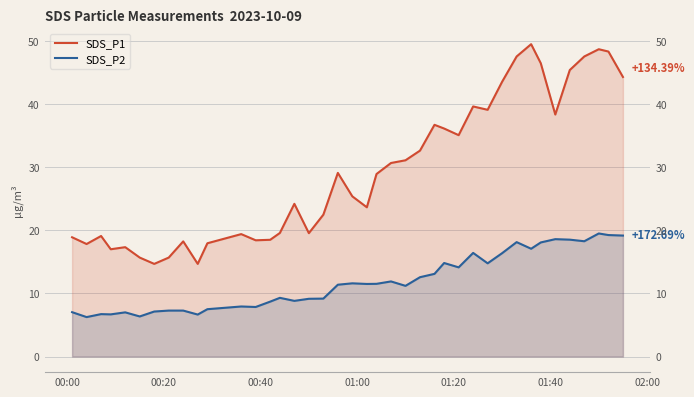

At 02:00, list the series in order from largest to smallest.

SDS_P1, SDS_P2